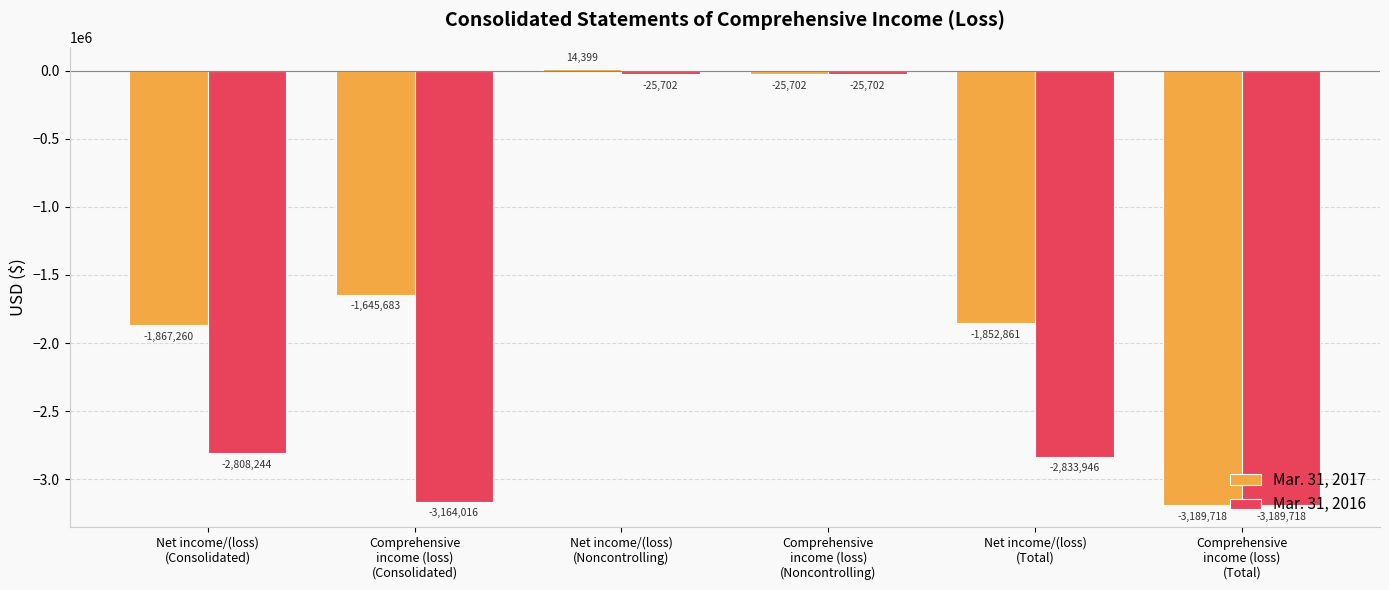

The value of Mar. 31, 2016 at Comprehensive
income (loss)
(Total) is -5057197. True or false?

False